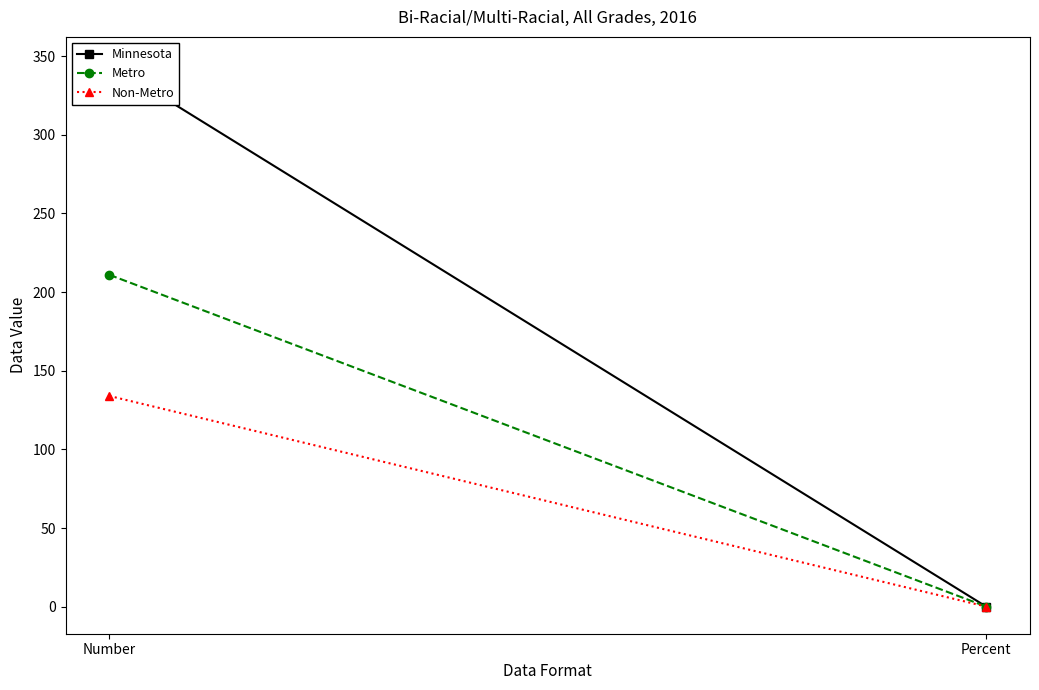

What is the average value of the Non-Metro series?

67.1